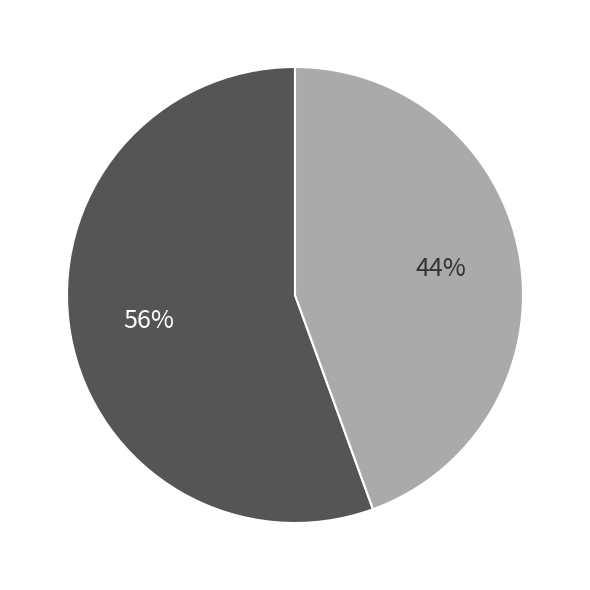

Is there a majority slice in this chart?

Yes